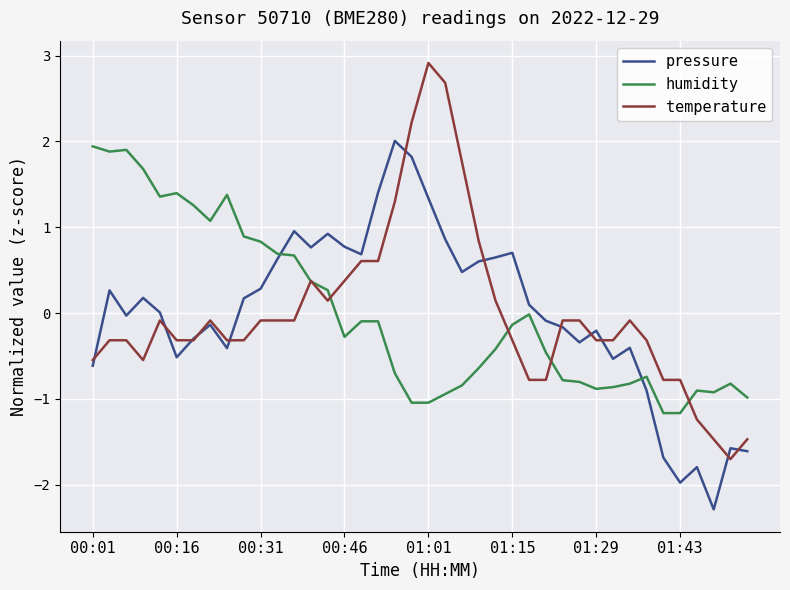

How many values in temperature are above zero?

12